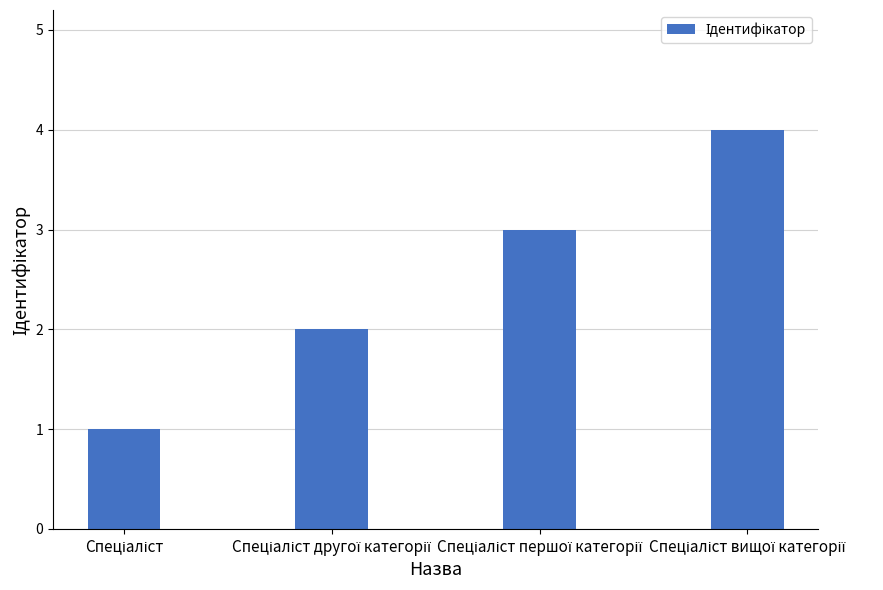

Count the values in the range 2 to 4.

3